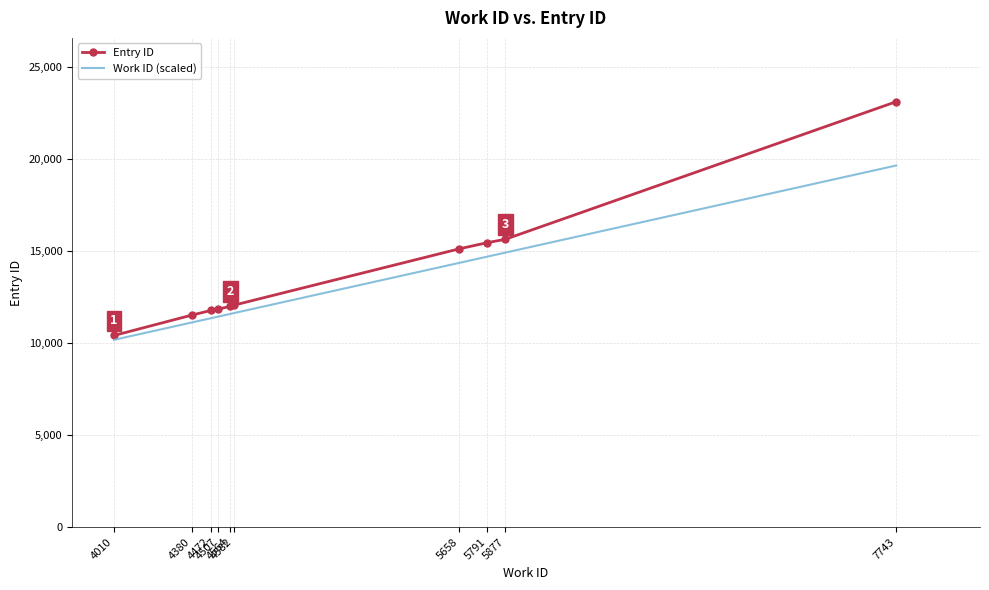

Is the value of Work ID (scaled) at 5658 greater than the value of Entry ID at 4010?

Yes